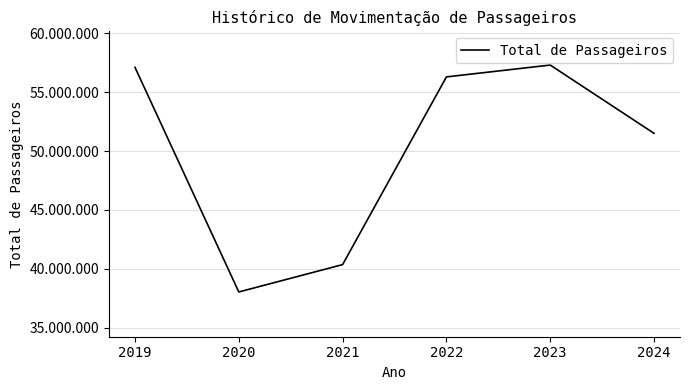

True or false: there are more than 1 points higher than both neighbors.

False